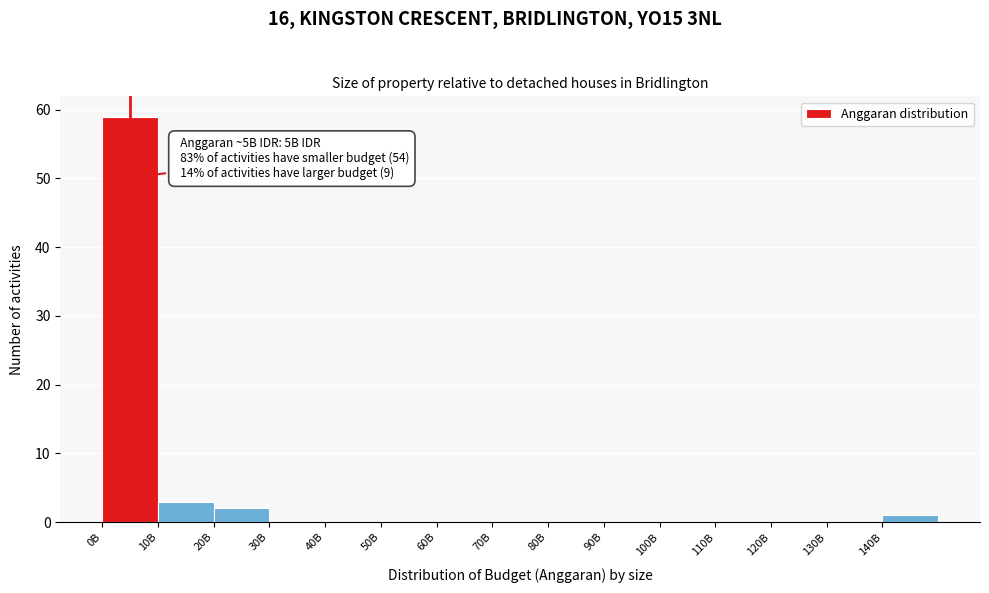

Reading left to right, transcribe all the data shown in this chart.

0B=59	10B=3	20B=2	30B=0	40B=0	50B=0	60B=0	70B=0	80B=0	90B=0	100B=0	110B=0	120B=0	130B=0	140B=1